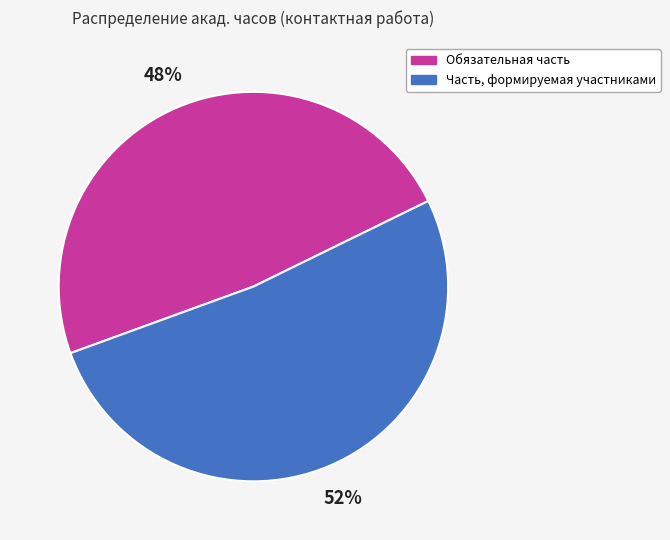

To the nearest percent, what is the combined percentage of Часть, формируемая участниками and Обязательная часть?

100%